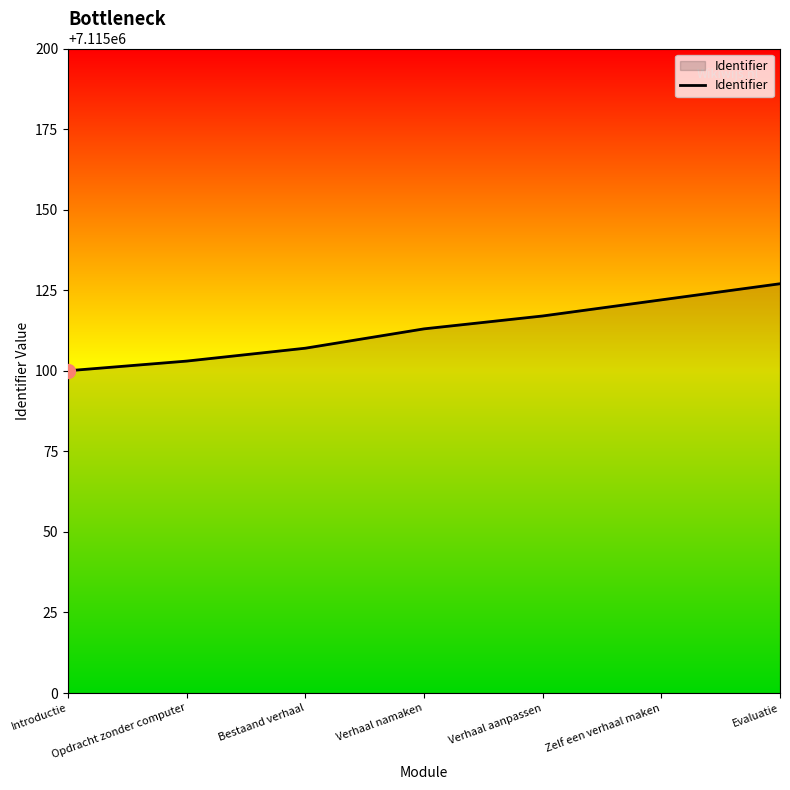

Which has a higher value, Bestaand verhaal or Zelf een verhaal maken?

Zelf een verhaal maken